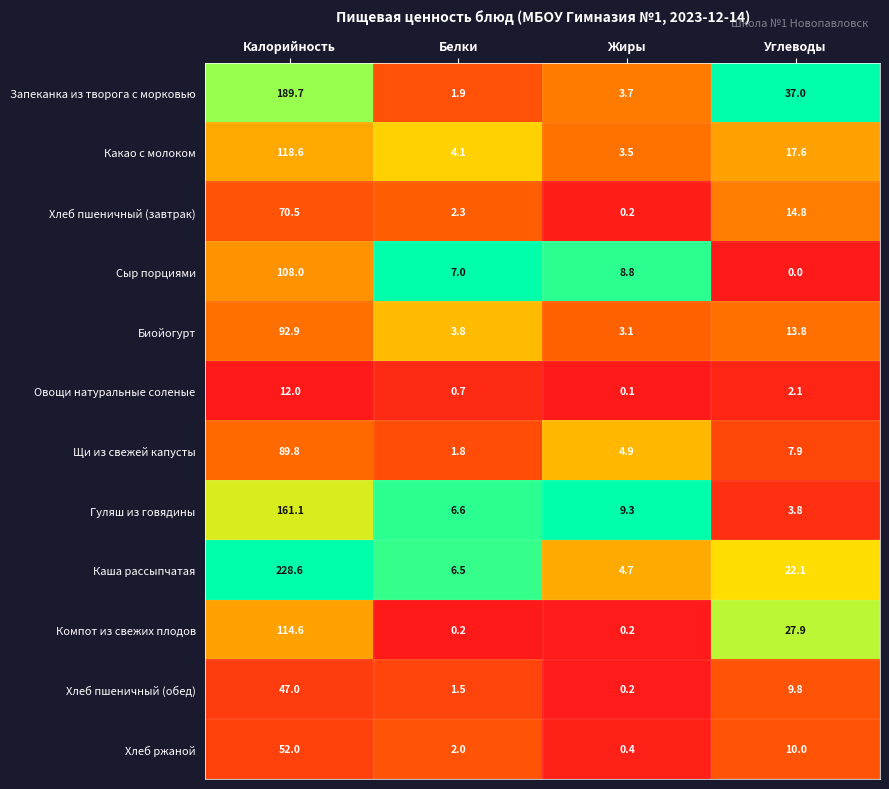

Is it true that Каша рассыпчатая equals 83.6 at Калорийность?

False